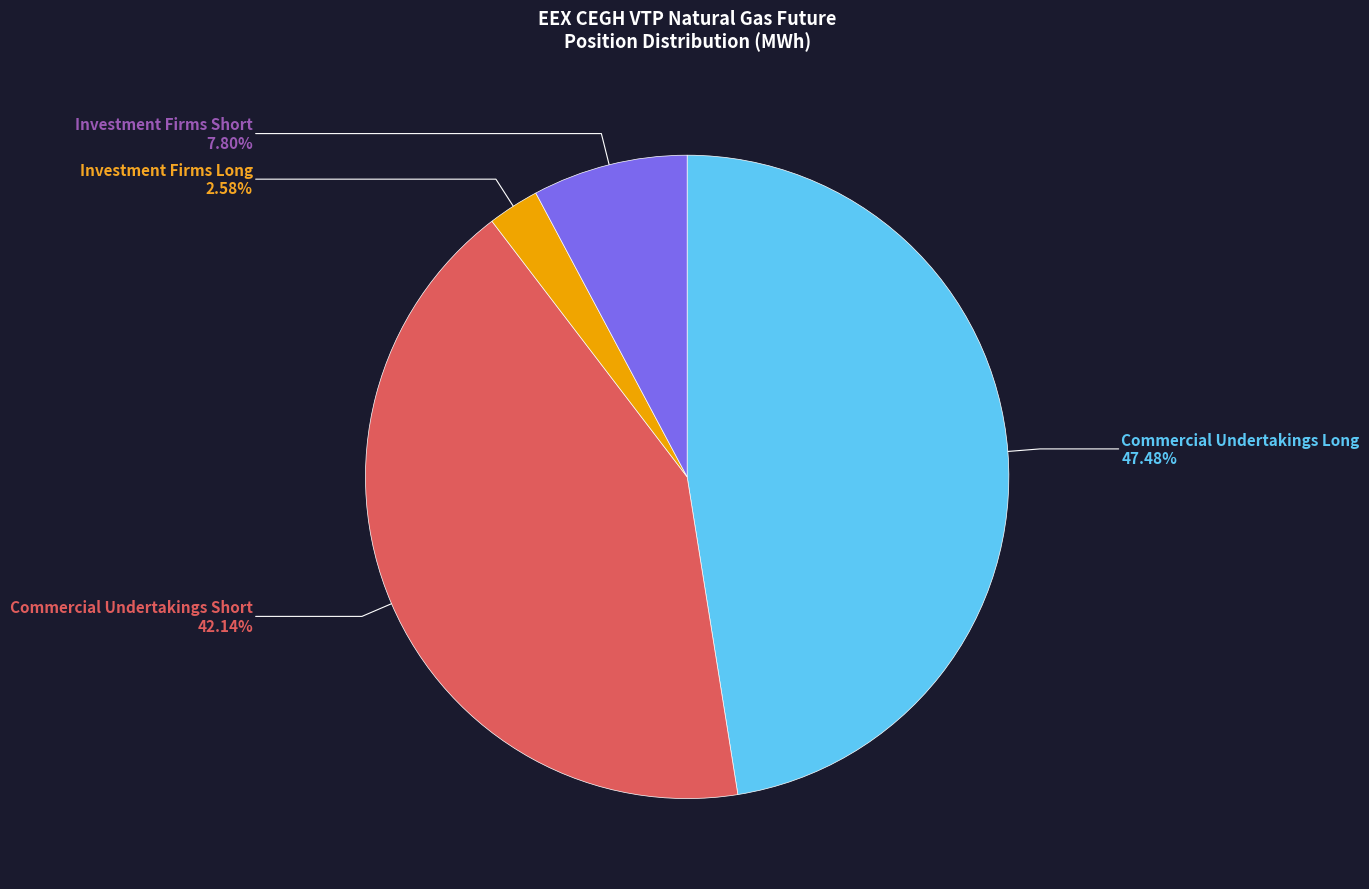

Does any single category account for the majority?

No